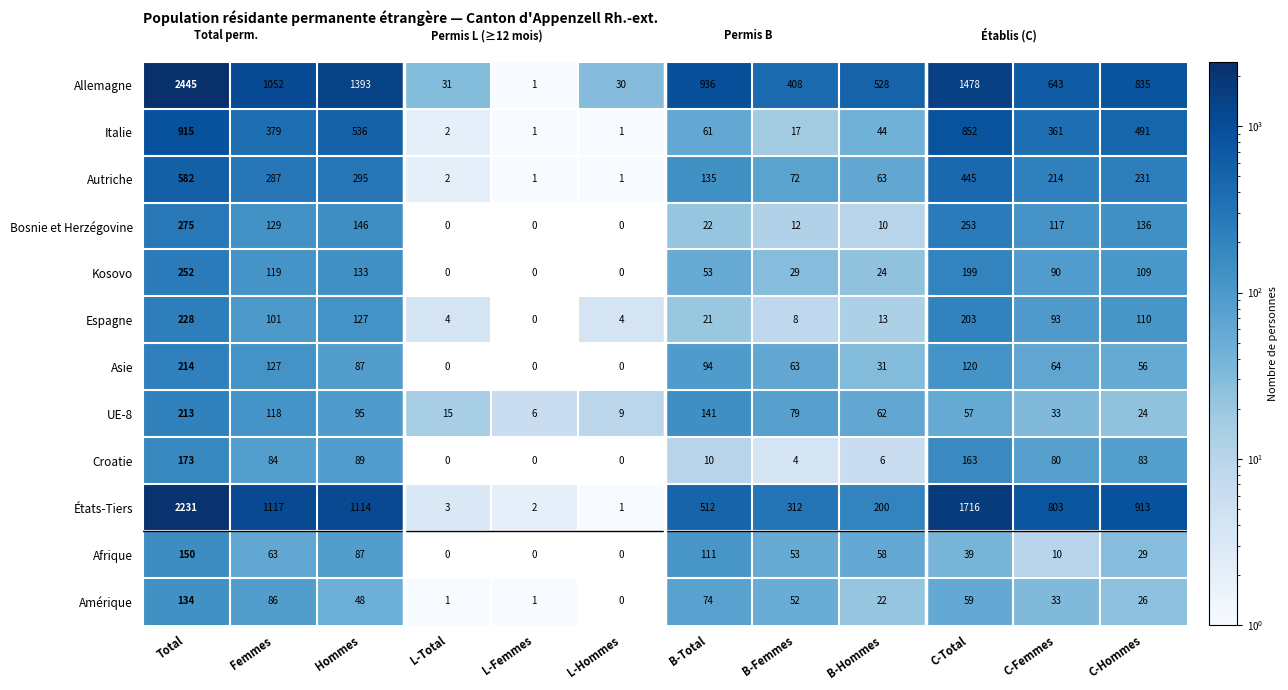

At which category is the sum across all series the highest?

Total